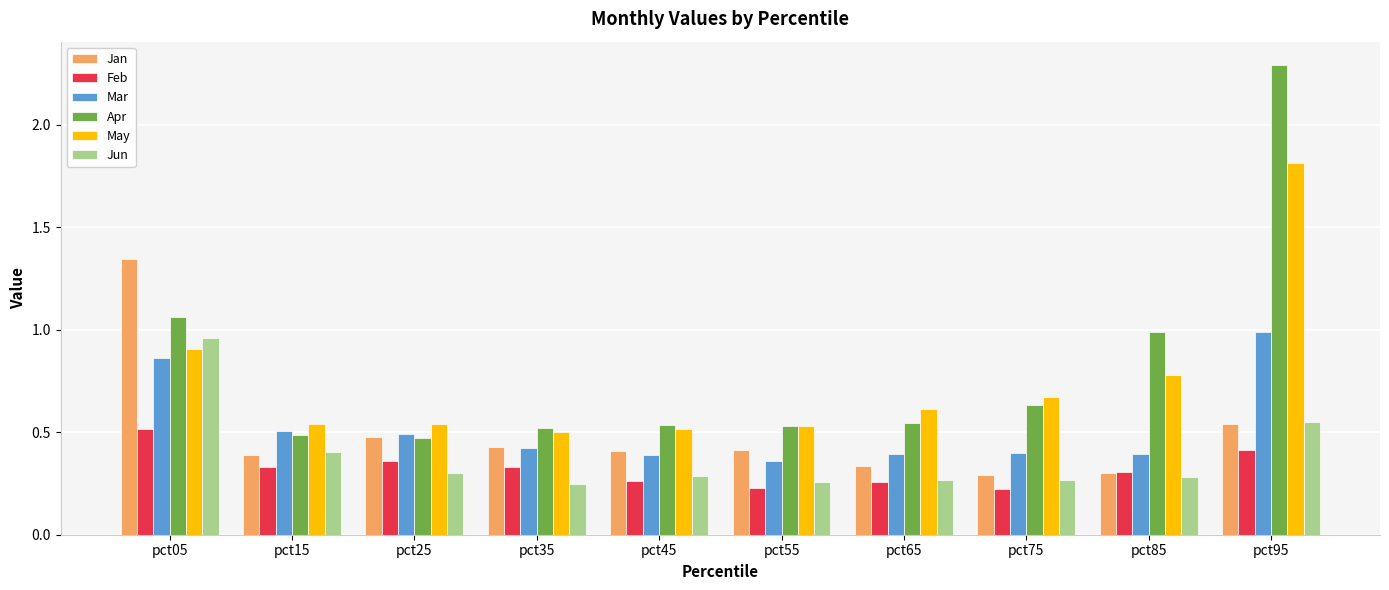

At which category does the chart reach its peak across all series?

pct95